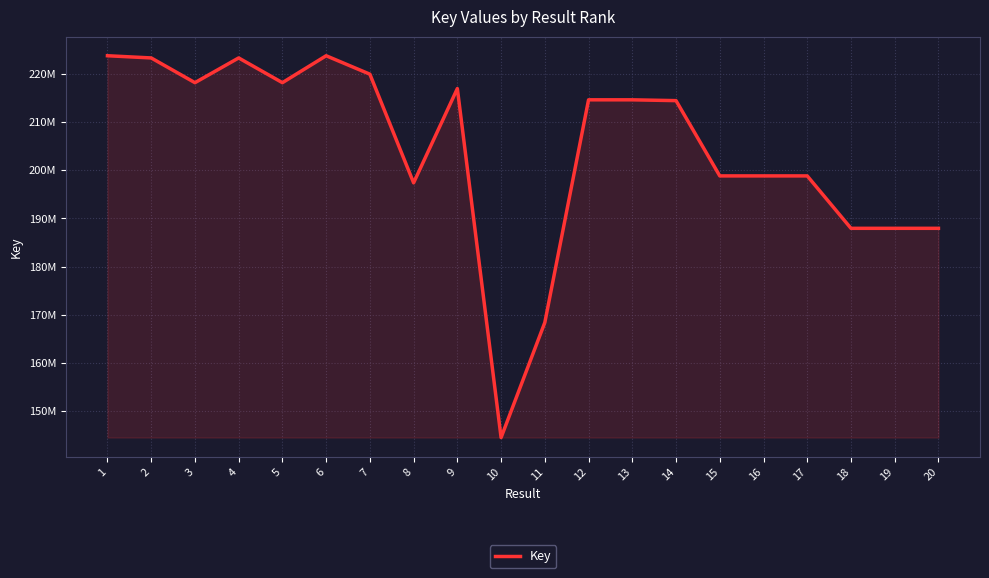

Does the chart have visible grid lines?

Yes